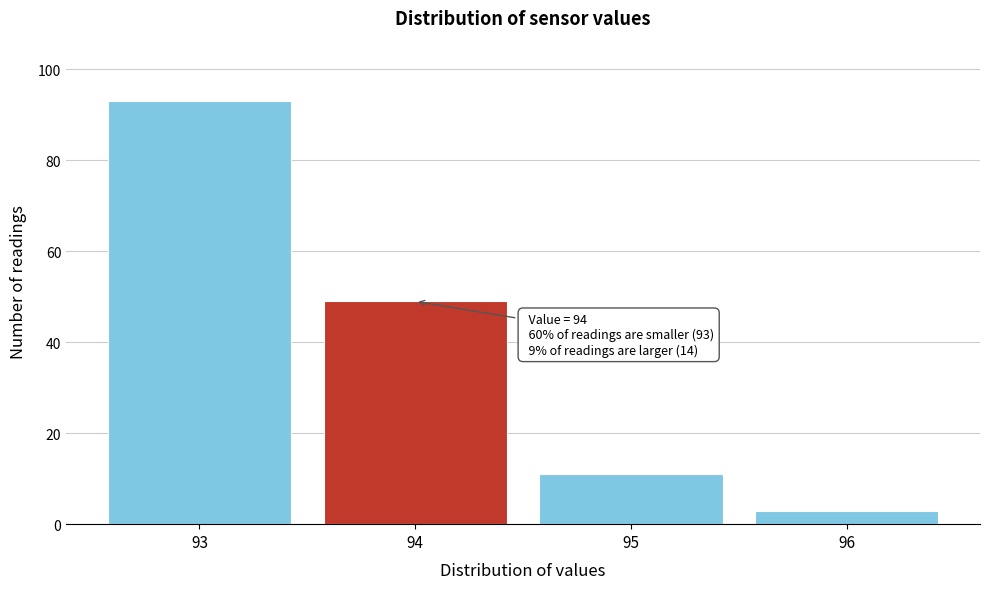

Reading left to right, transcribe all the data shown in this chart.

93	49	11	3